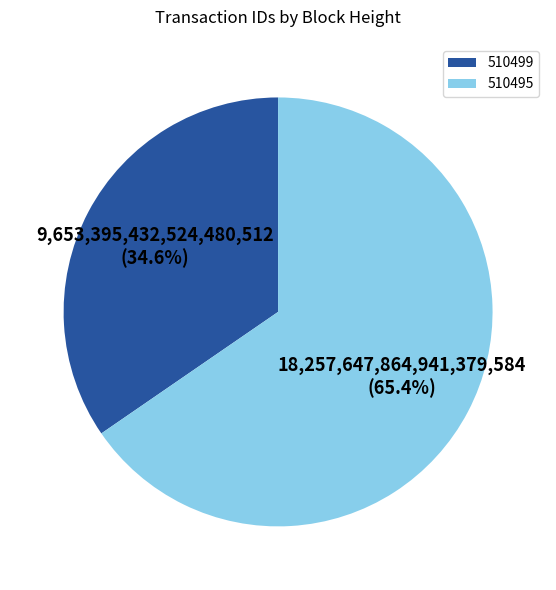

Approximately how many times larger is the value at 510499 compared to 510495?

0.5